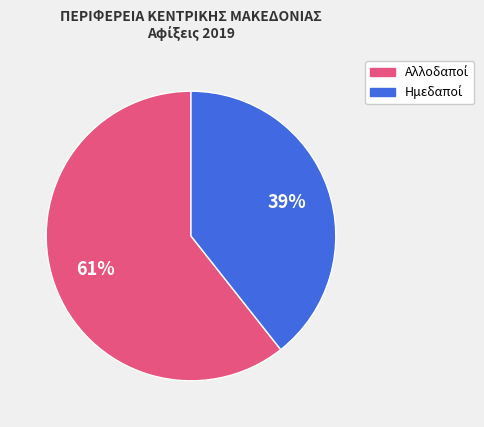

Is there a majority slice in this chart?

Yes